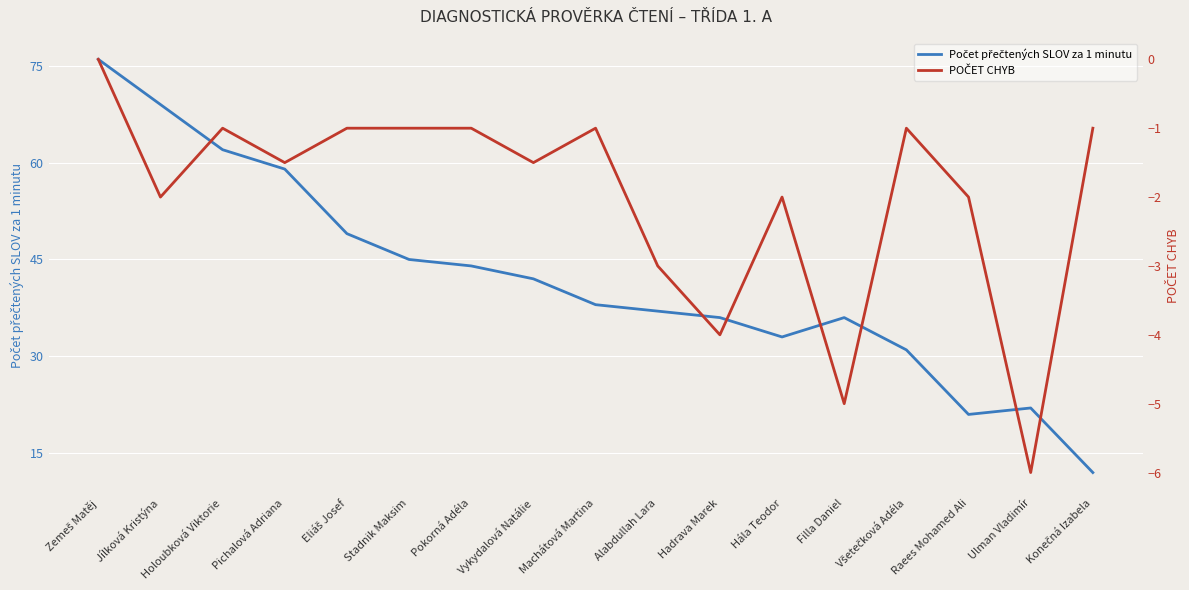

Which series has the largest total across all categories?

Počet přečtených SLOV za 1 minutu